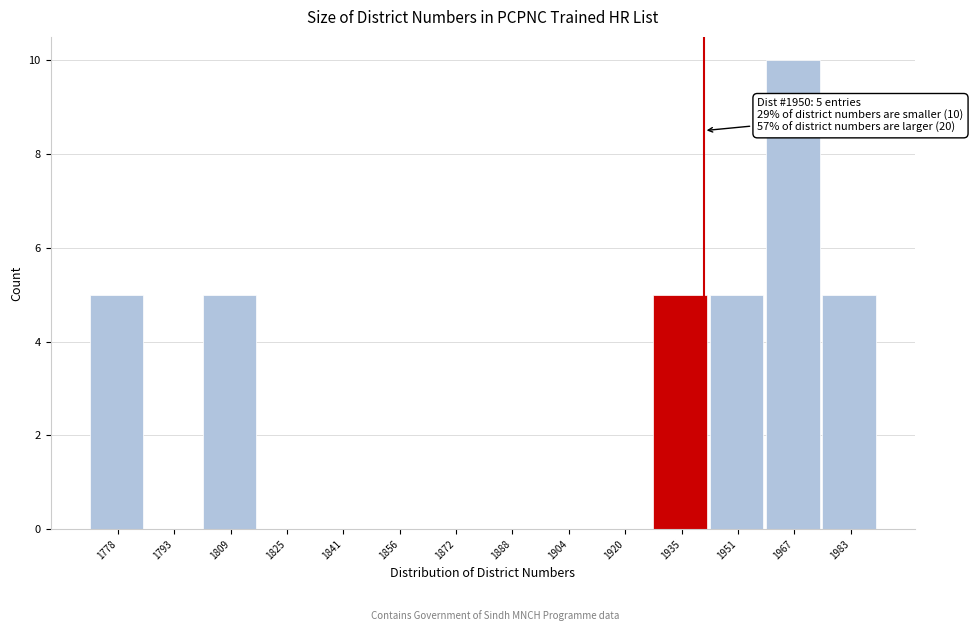

Reading left to right, transcribe all the data shown in this chart.

1778=5	1793=0	1809=5	1825=0	1841=0	1856=0	1872=0	1888=0	1904=0	1920=0	1935=5	1951=5	1967=10	1983=5